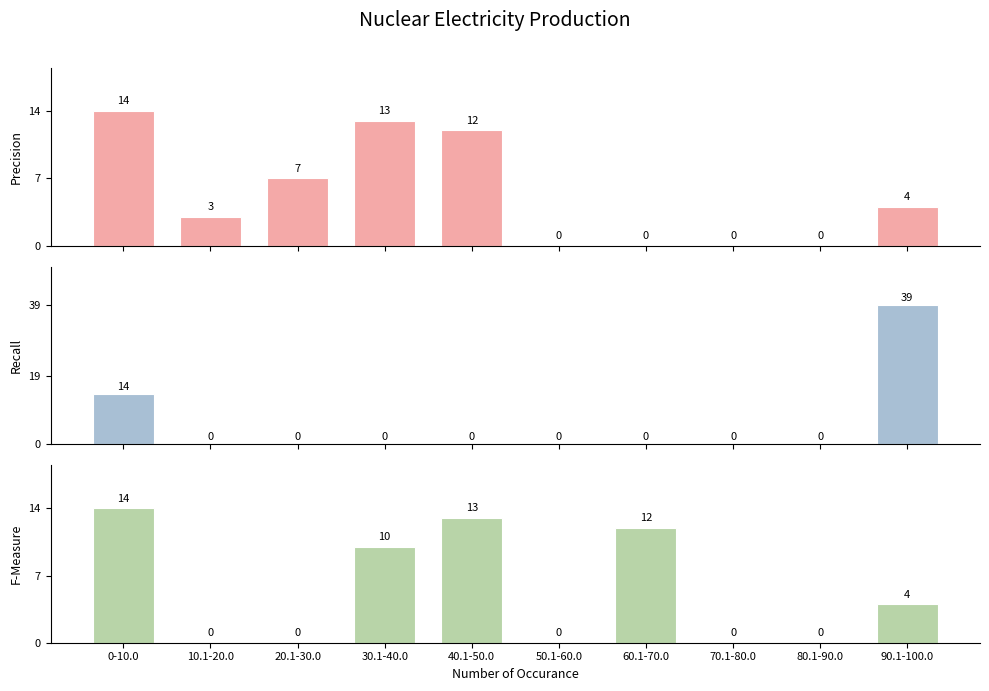

List the labels in order of Recall value, largest first.

90.1-100.0, 0-10.0, 10.1-20.0, 20.1-30.0, 30.1-40.0, 40.1-50.0, 50.1-60.0, 60.1-70.0, 70.1-80.0, 80.1-90.0